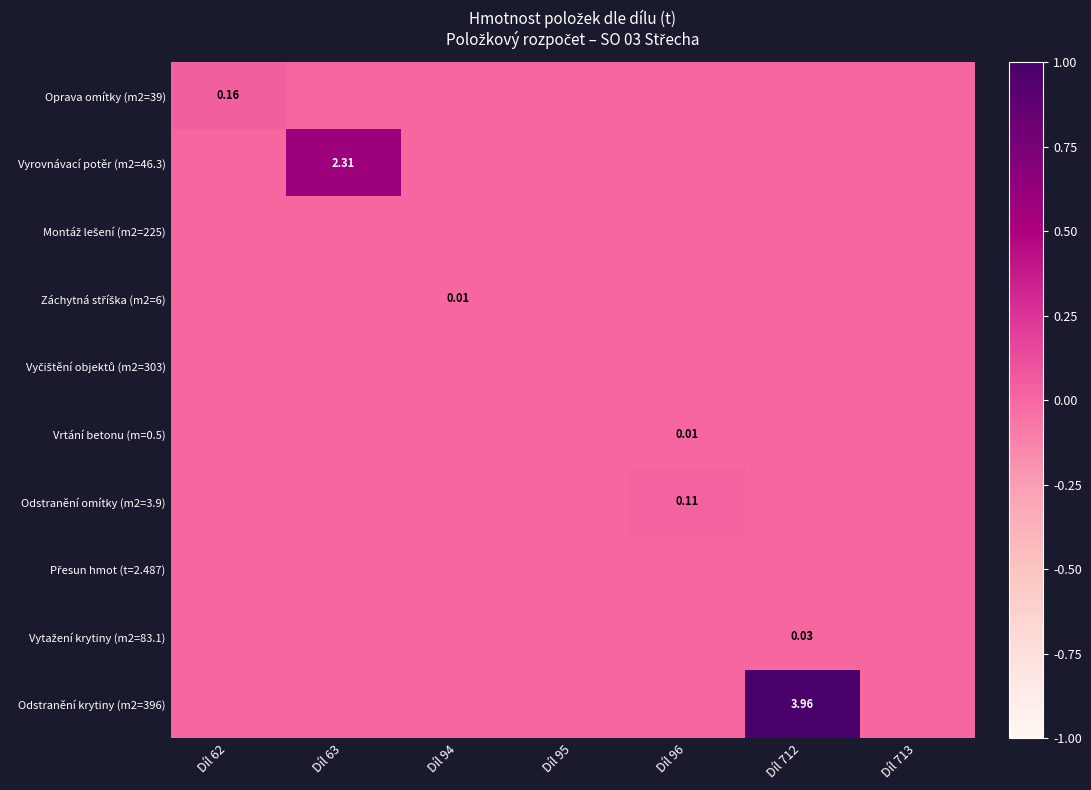

The Přesun hmot (t=2.487) series shows 0.0 at Díl 712. True or false?

True